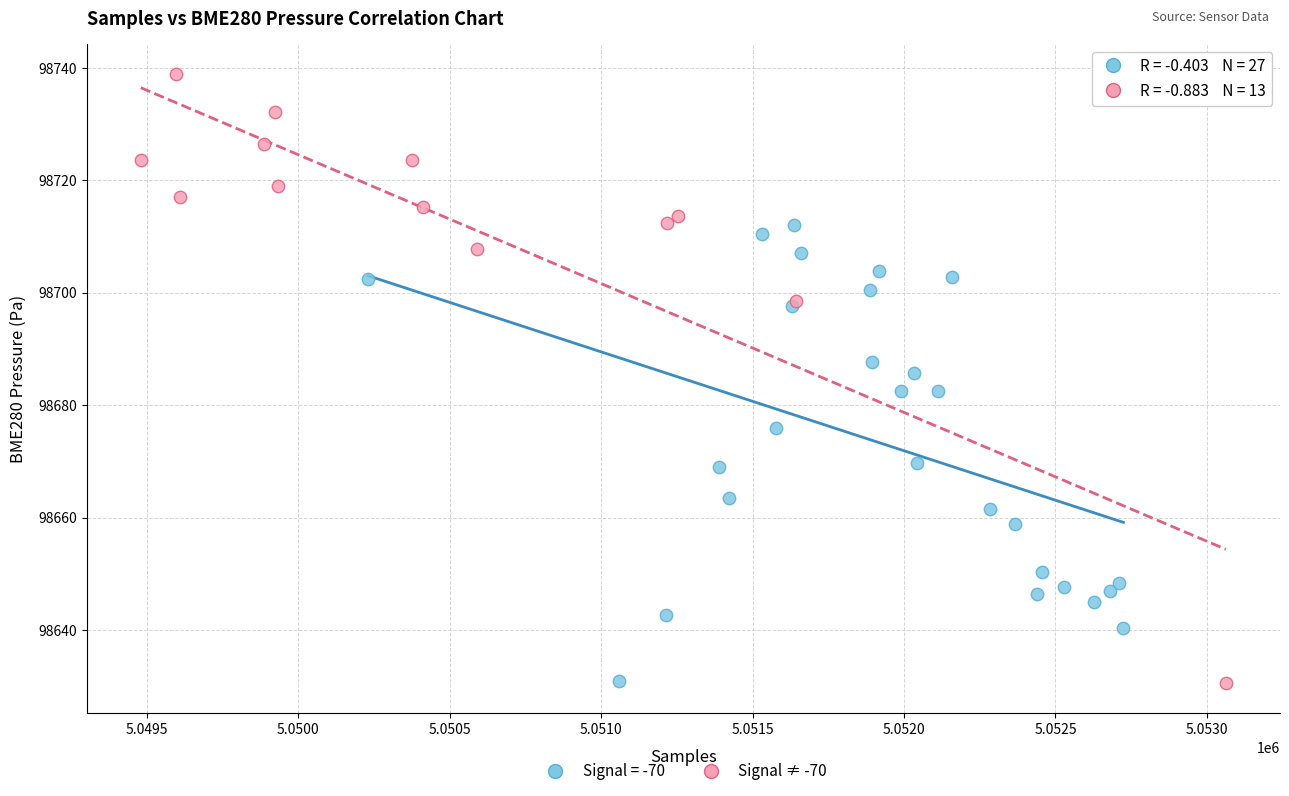

Which series has the largest Y range (max minus min)?

Signal ≠ -70